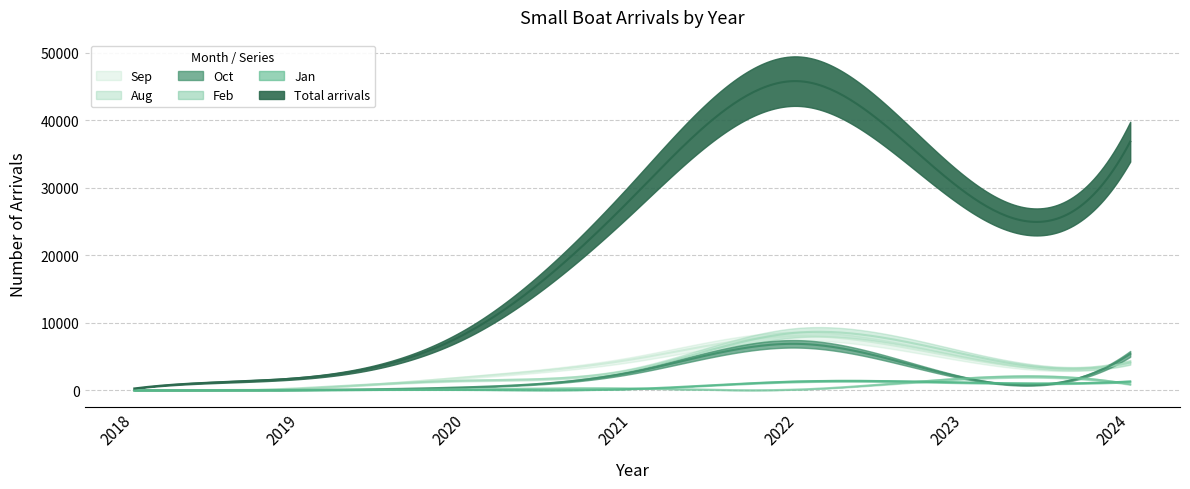

What are all the series names shown in the legend?

Total arrivals, Jan, Feb, Aug, Sep, Oct